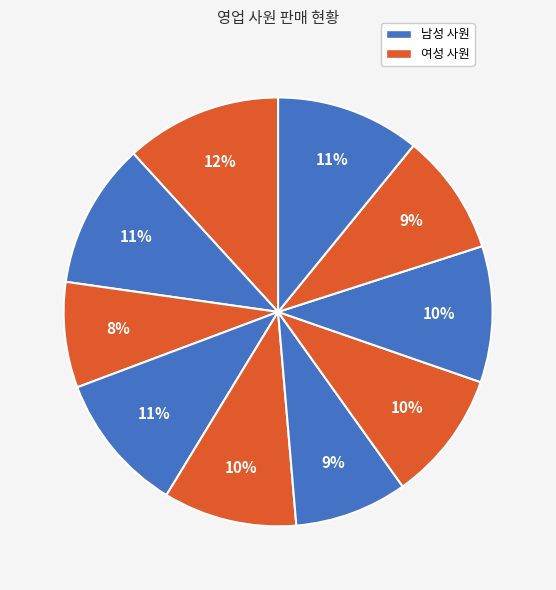

To the nearest percent, what is the average slice percentage?

10%